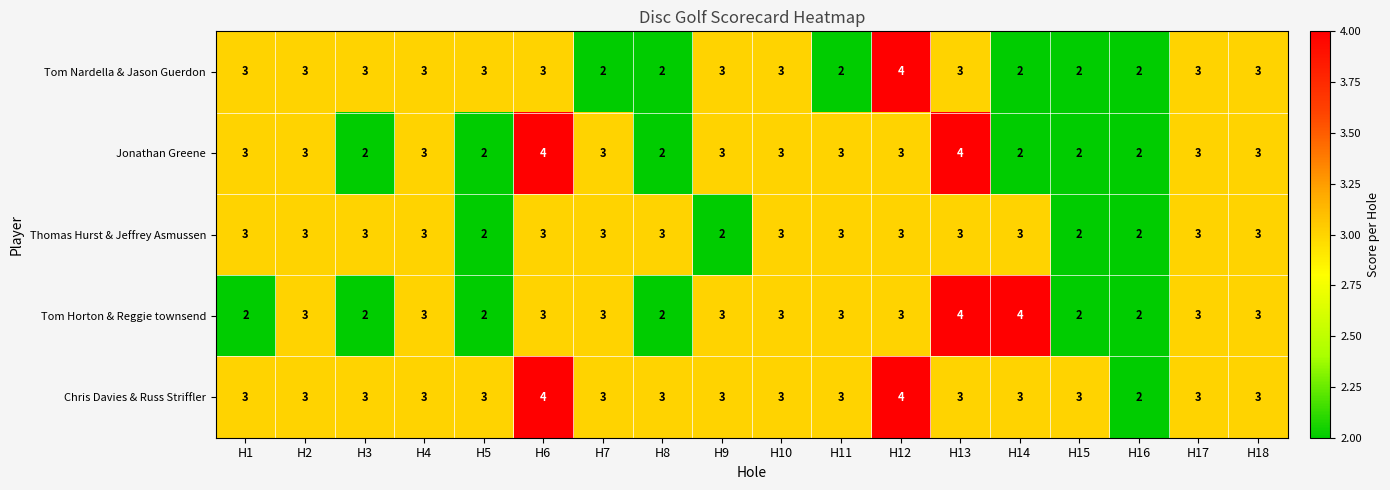

What is the total value across all series at H10?

15